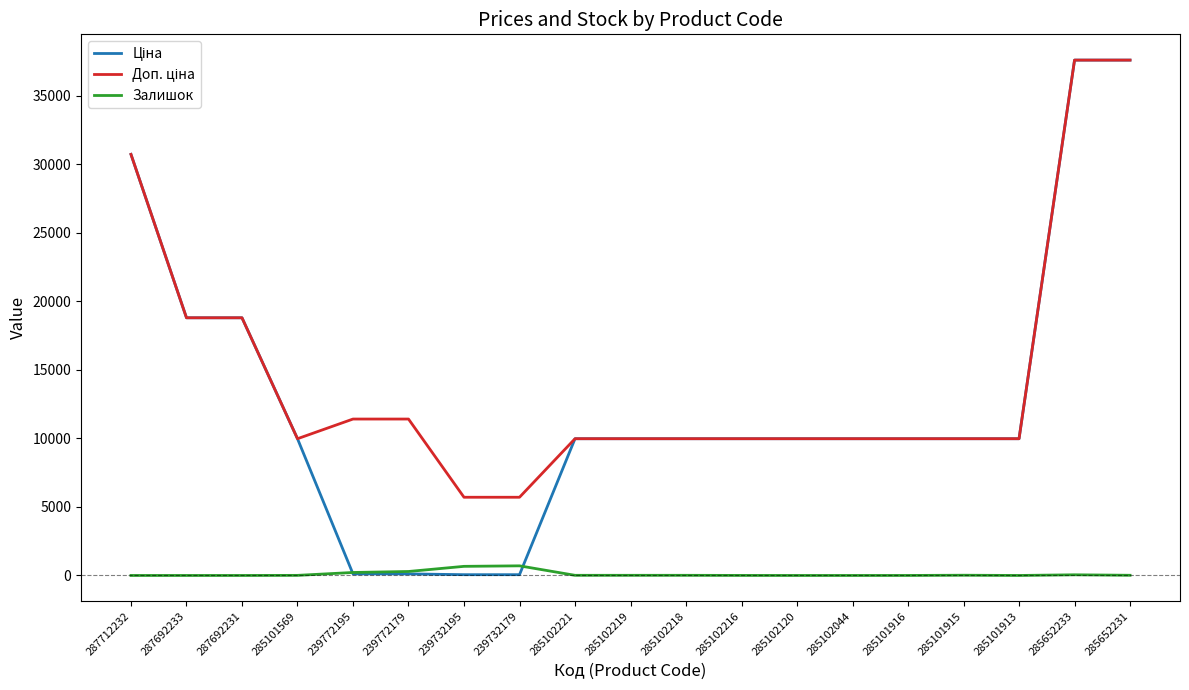

What is the total value across all series at 285102120?

19950.0